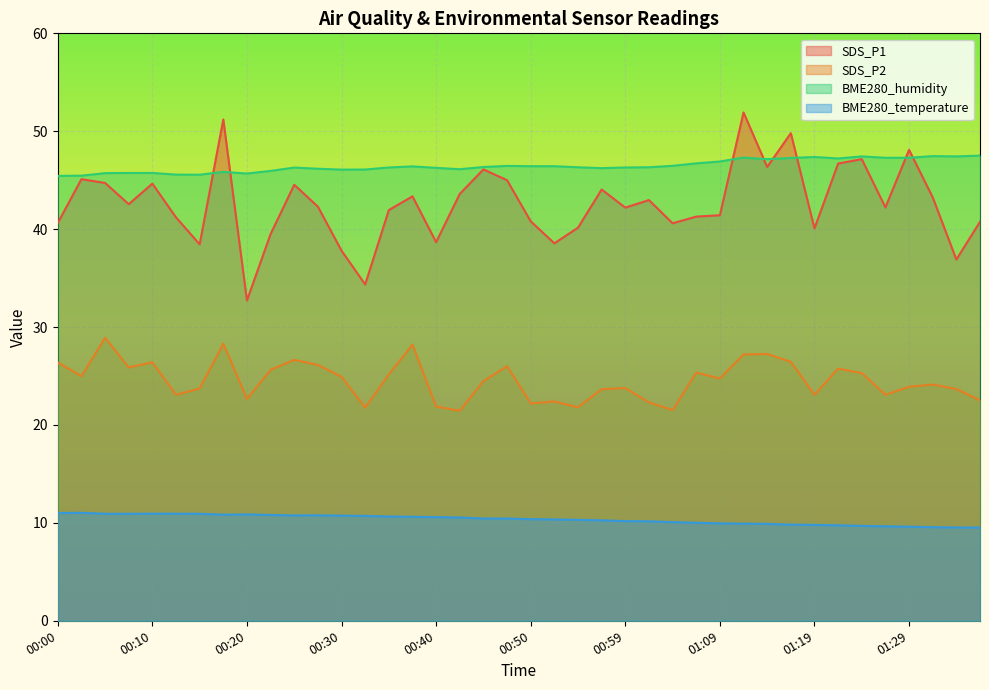

True or false: SDS_P1 and BME280_temperature cross at least once.

False